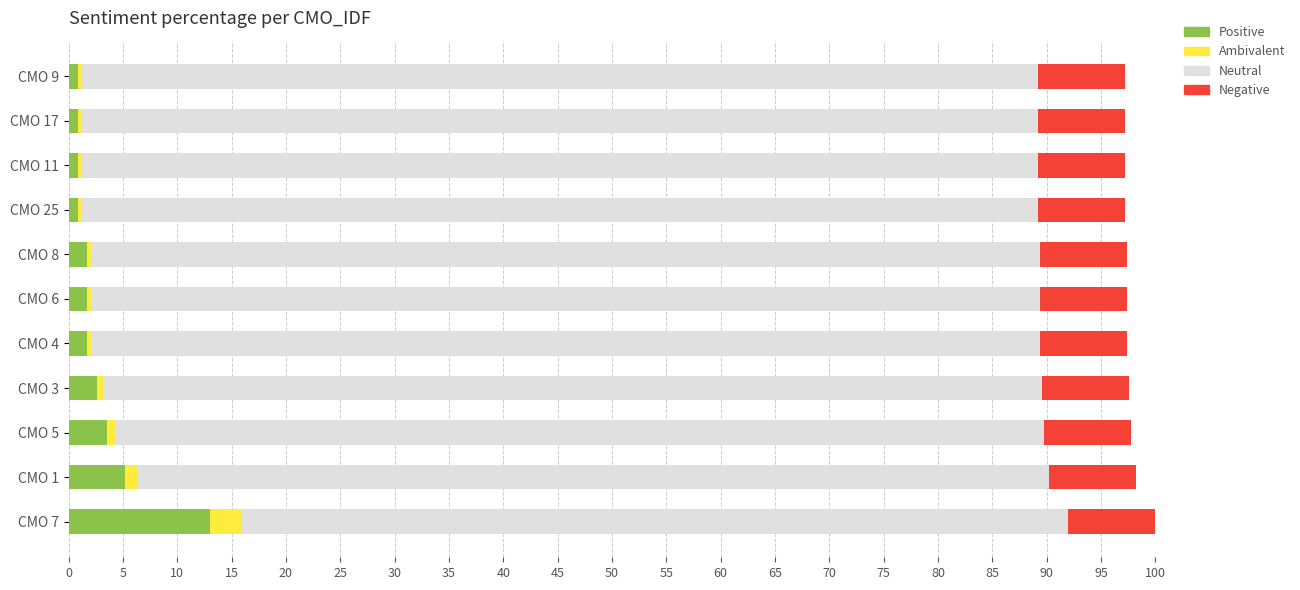

Which category has the highest value in the Positive series?

CMO 7